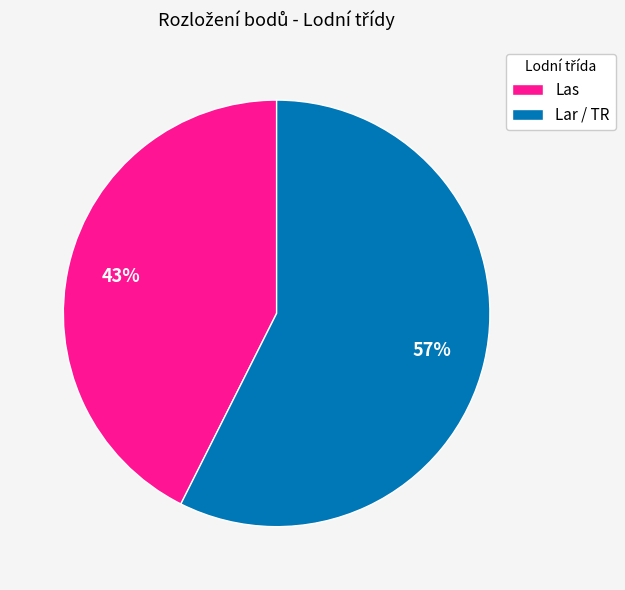

How many segments does this pie chart have?

2